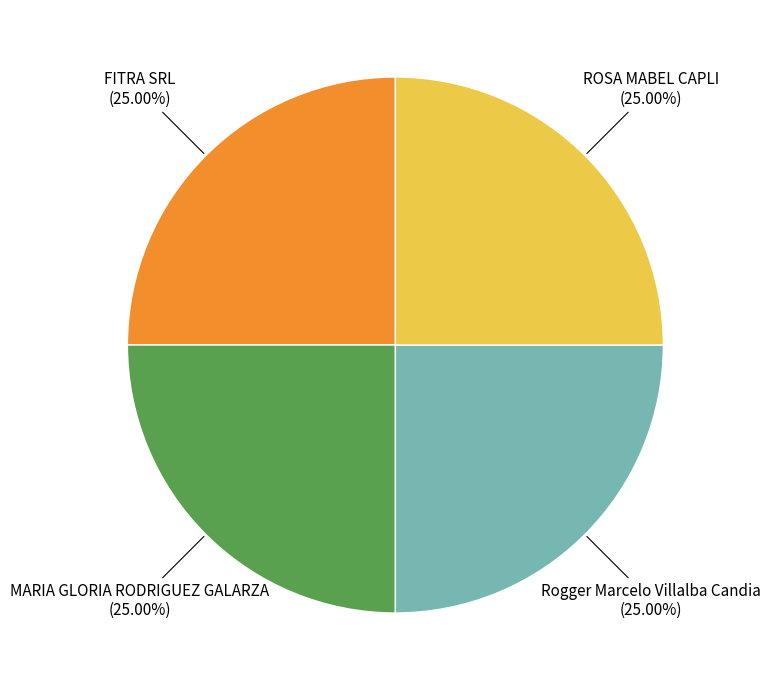

Is there any slice that represents more than half of the pie?

No